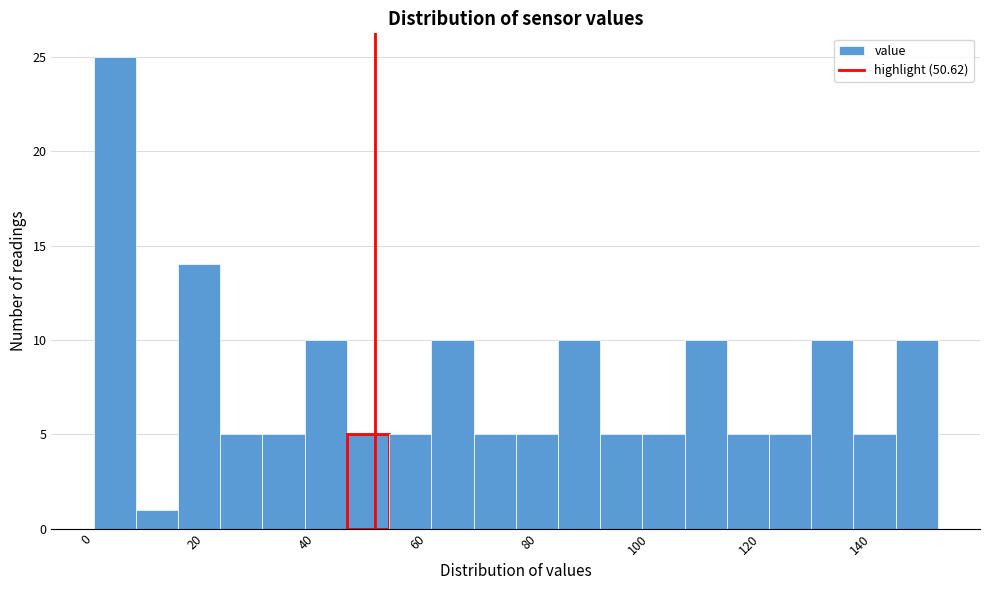

Around what value on the x-axis is the tallest bar? Give the approximate position of its centre, as read against the axis.

4